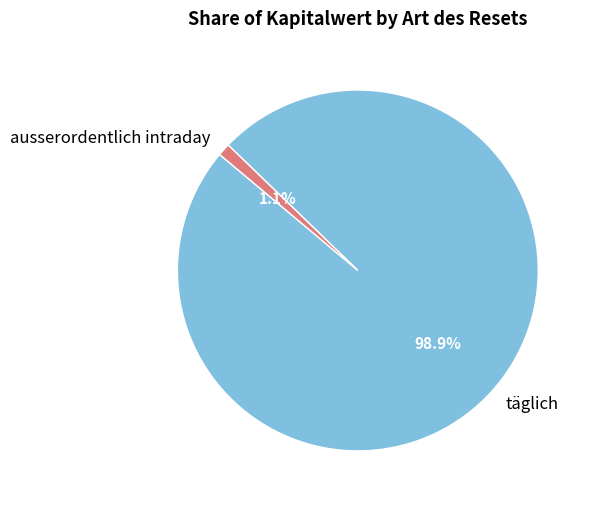

How many segments does this pie chart have?

2